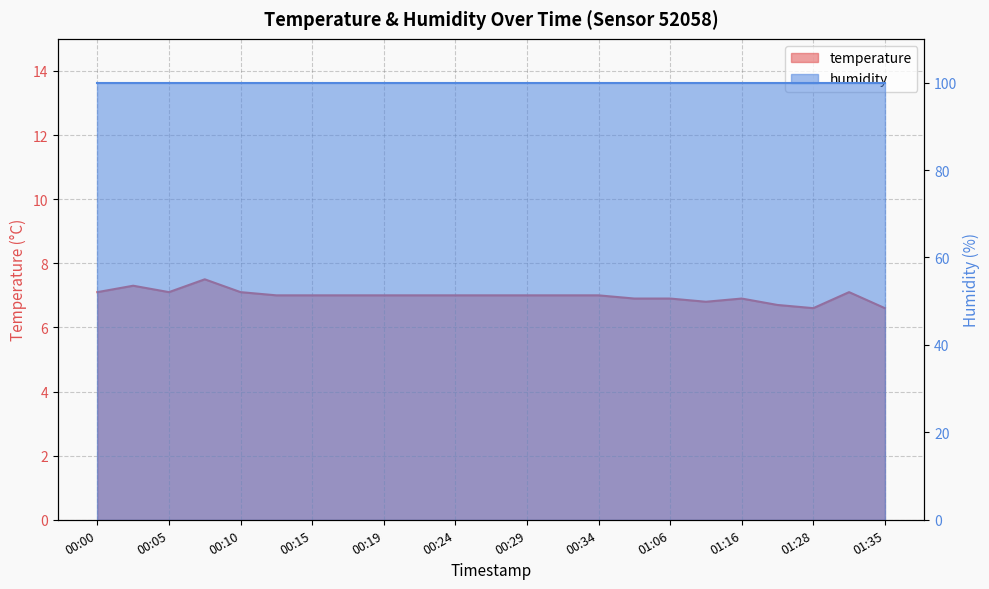

What is the value of the 4th point from the left?

7.5